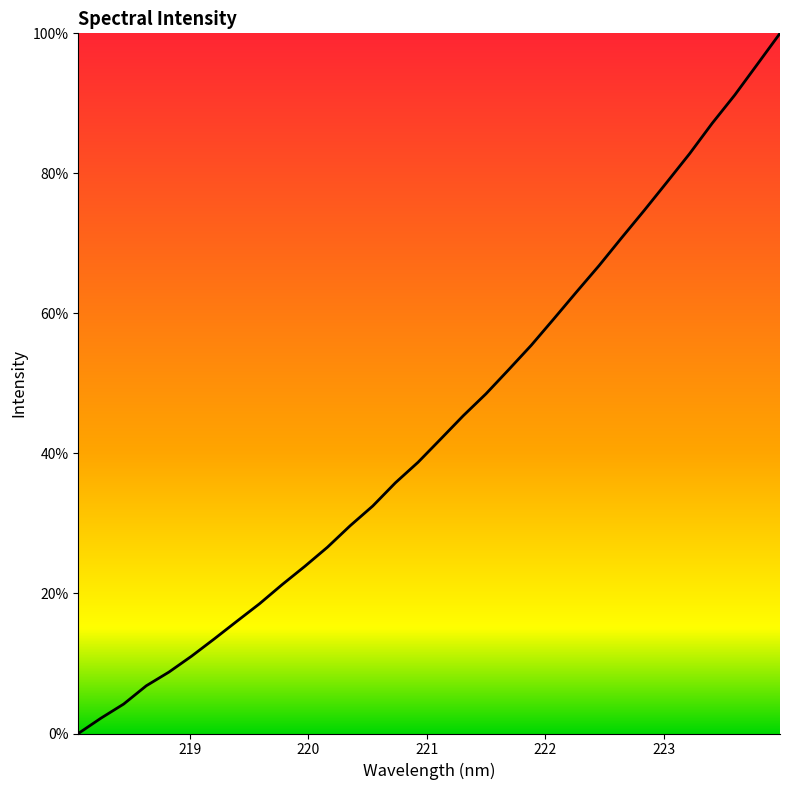

What is the difference between the maximum and minimum values?

100.0